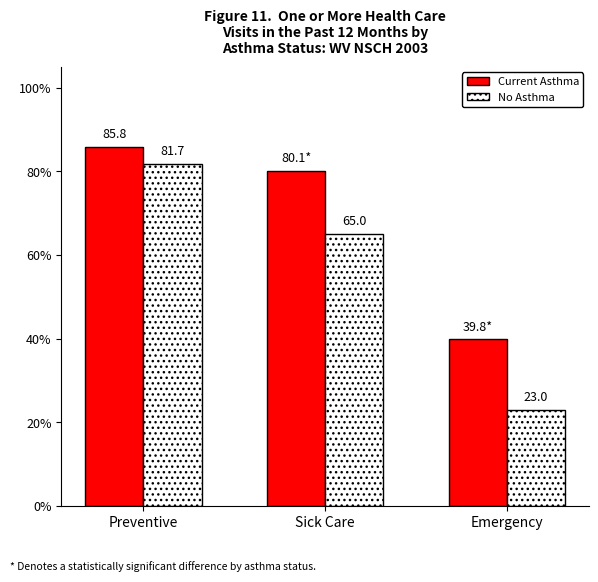

Are the bars grouped side by side (vs. stacked)?

Yes